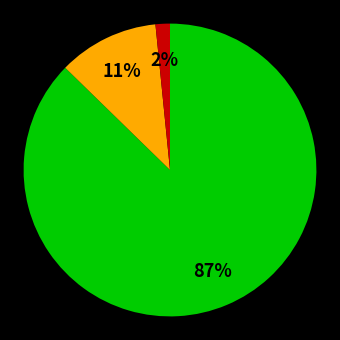

Is there a majority slice in this chart?

Yes